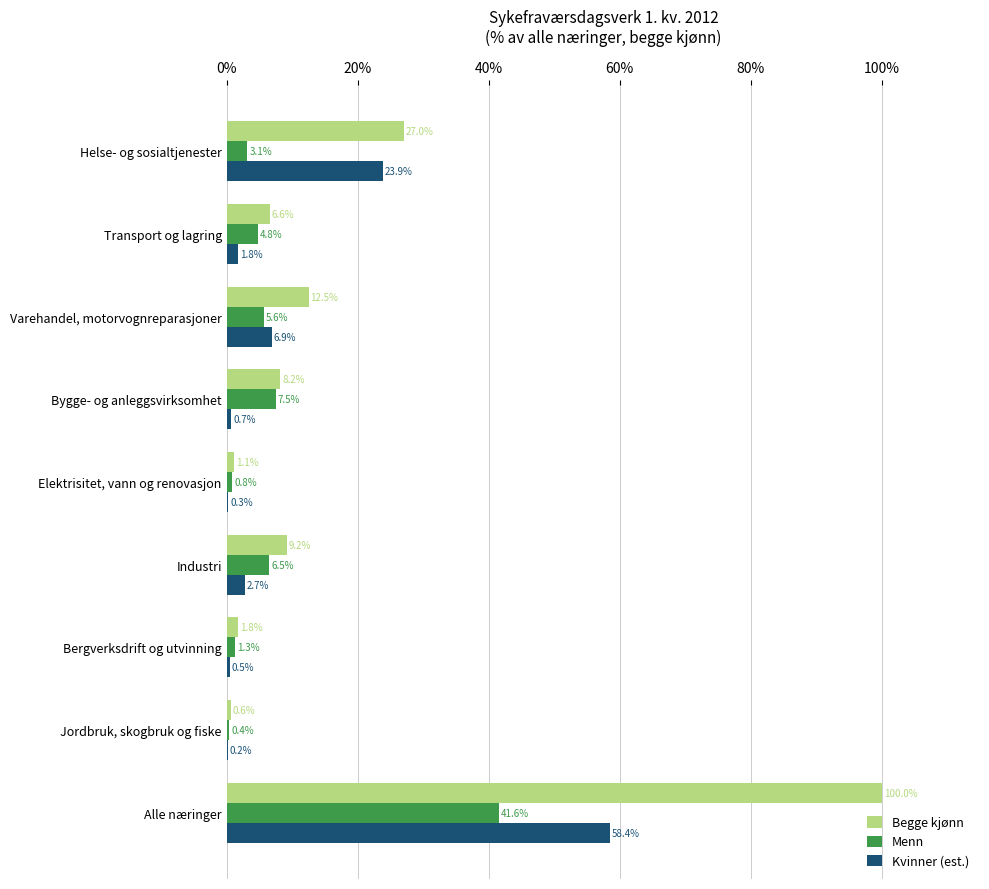

What is the maximum value for Menn?

41.6